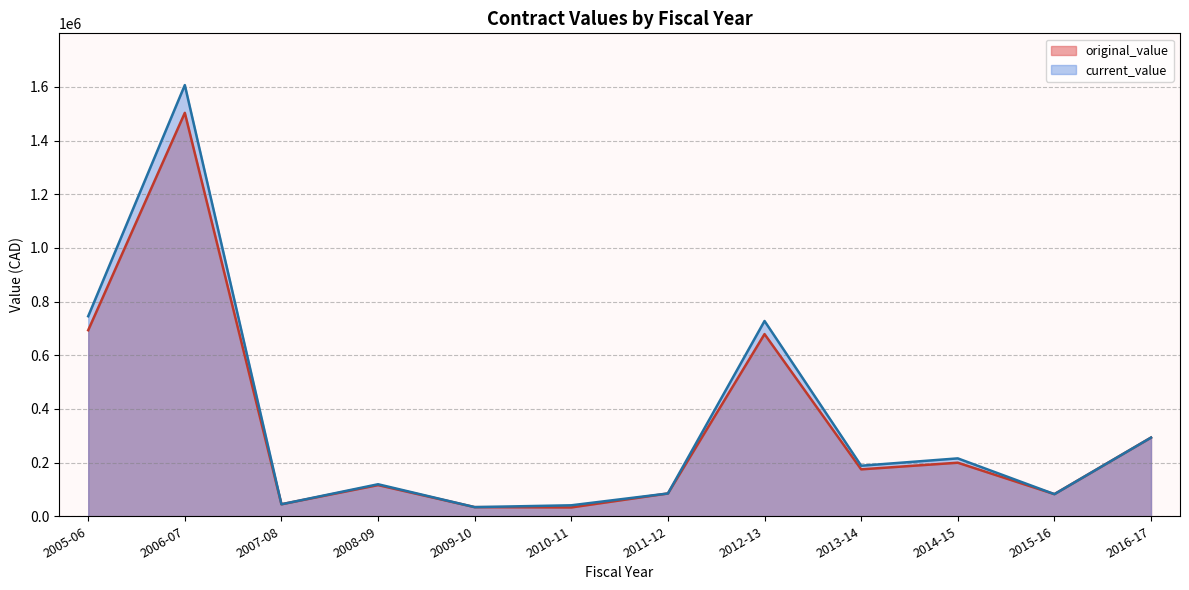

Rank the series by their maximum value, from lowest to highest.

original_value, current_value